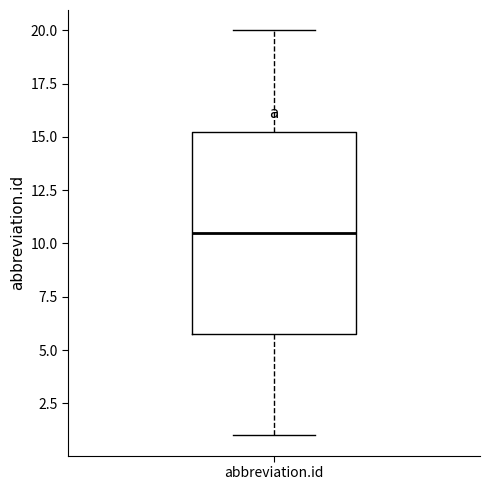

Transcribe this box plot: give where the median line is, the range the box spans, and where the two whiskers end, as read against the y-axis. The values are not printed on the chart, so give them approximately, as read against the axis.

median 10.5, box 6.0 to 15.5, whiskers 1.0 to 20.0